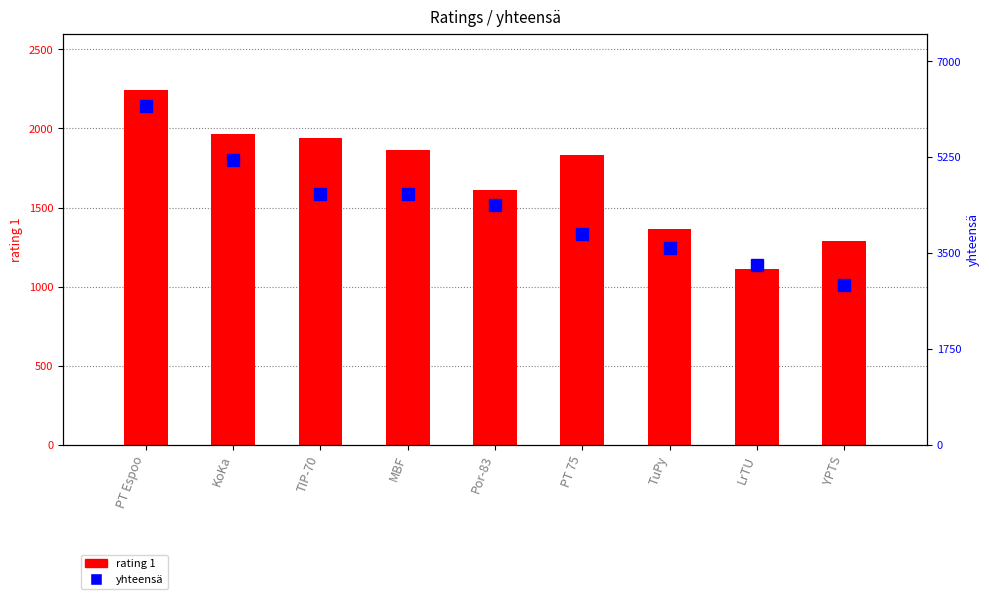

How many series are shown in this chart?

2